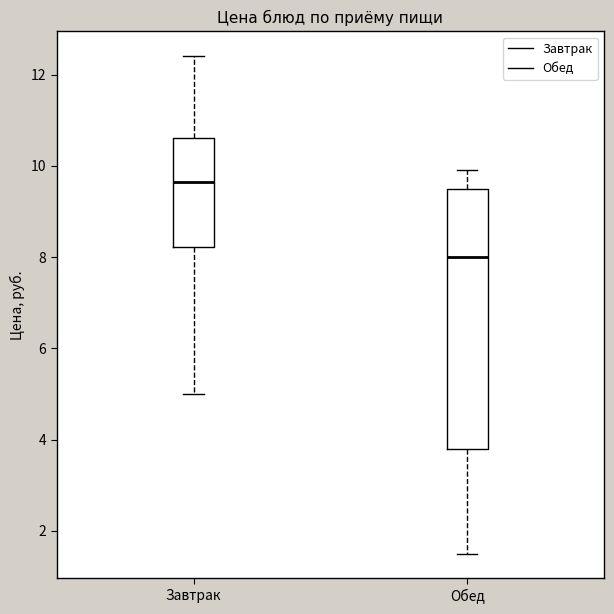

Where is the upper edge of the box for Завтрак on the y-axis? The values are not printed on the chart, so give them approximately, as read against the axis.

10.6